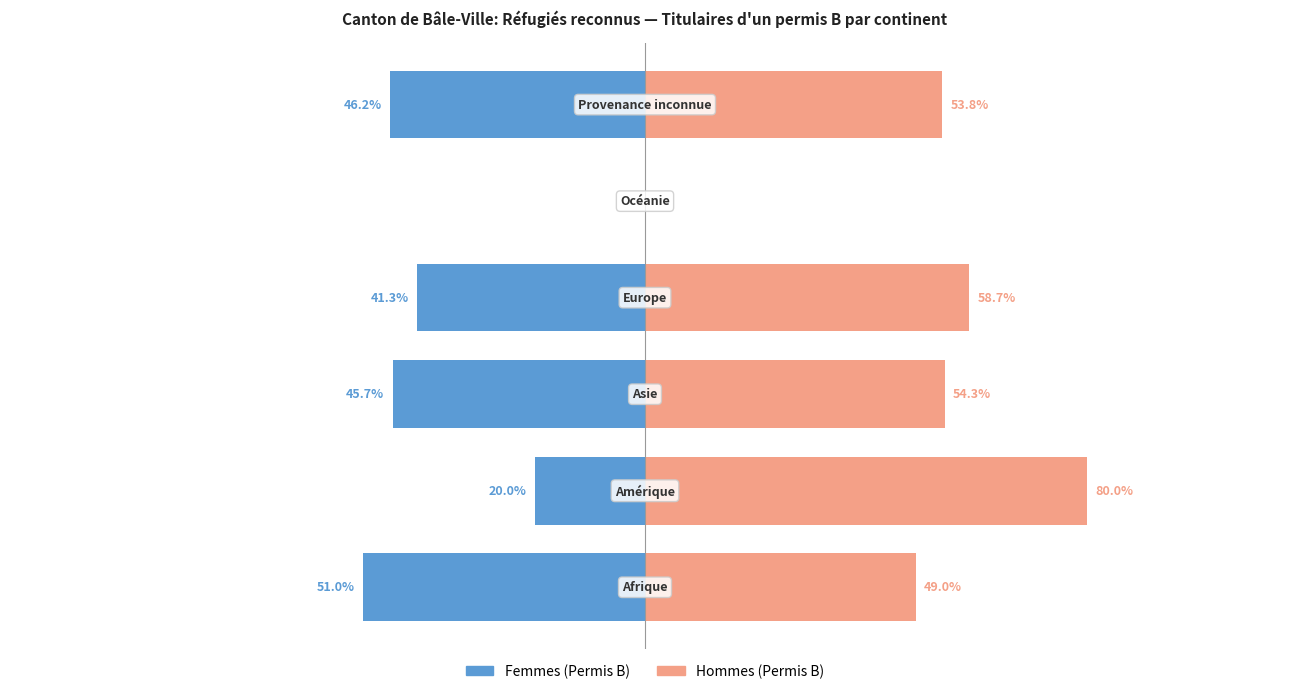

Rank the series by their average value, from highest to lowest.

Hommes (Permis B), Femmes (Permis B)